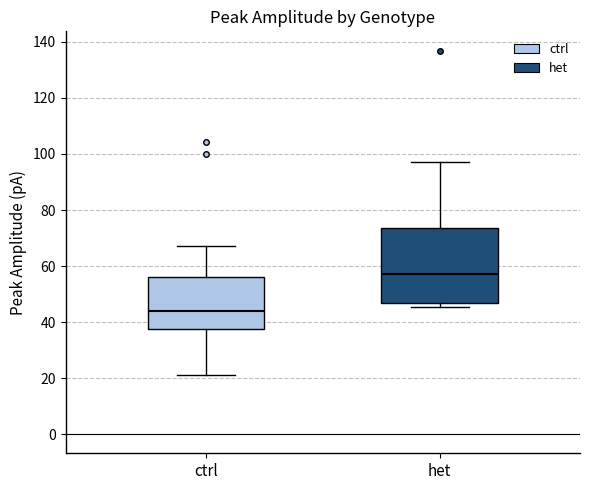

Which box is the tallest, from its lower edge to its upper edge?

het